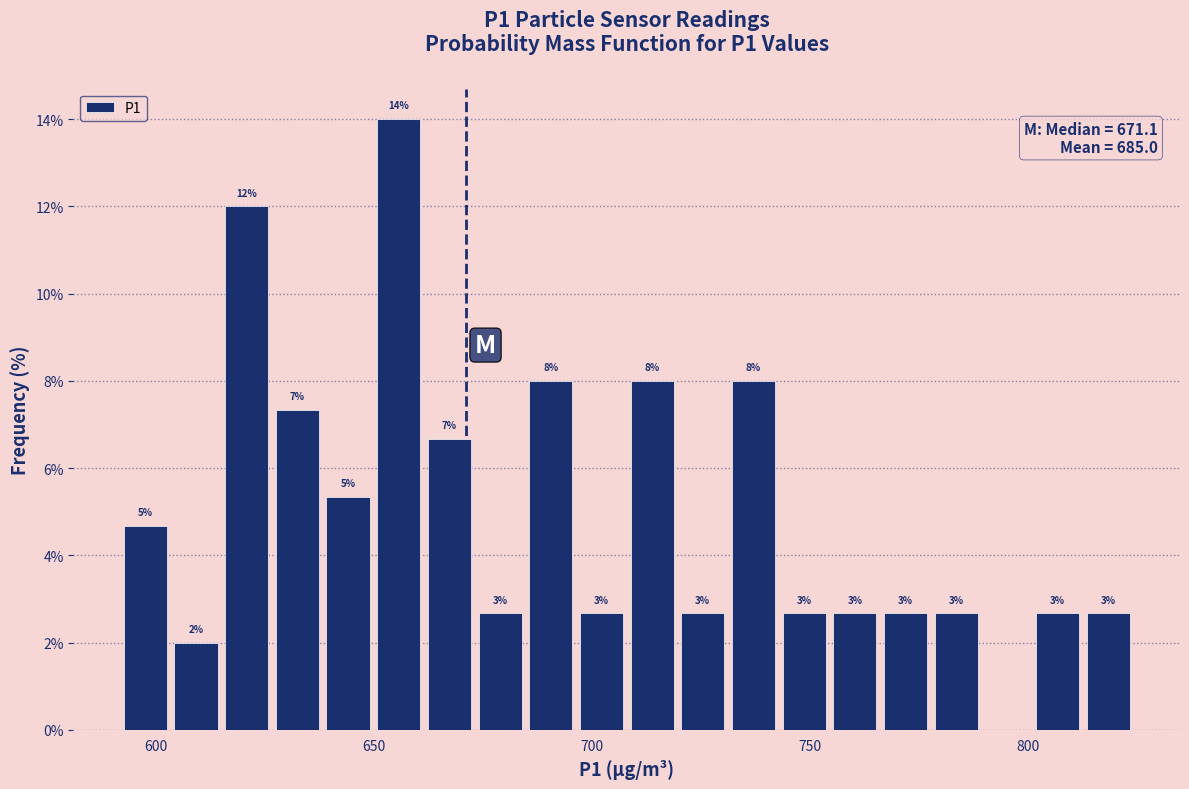

Read against the x-axis, roughly where is the centre of the tallest bar?

655